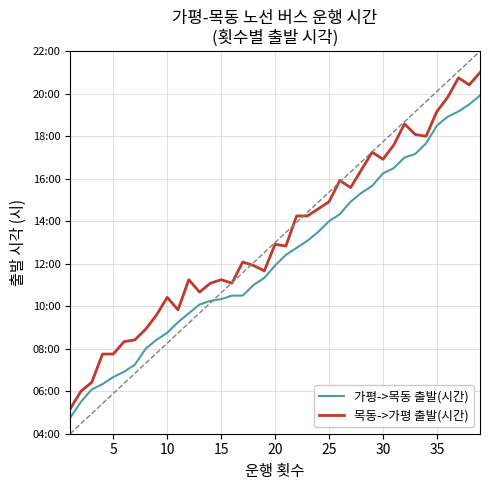

Is this an area chart (filled region under the line)?

No